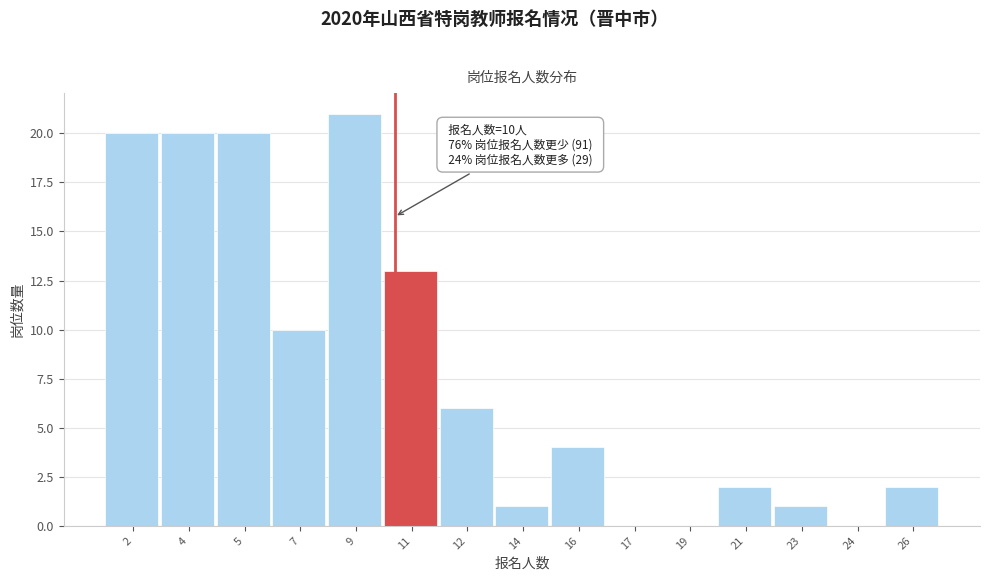

Reading left to right, what are all the values shown in this chart?

2=20	4=20	5=20	7=10	9=21	11=13	12=6	14=1	16=4	17=0	19=0	21=2	23=1	24=0	26=2